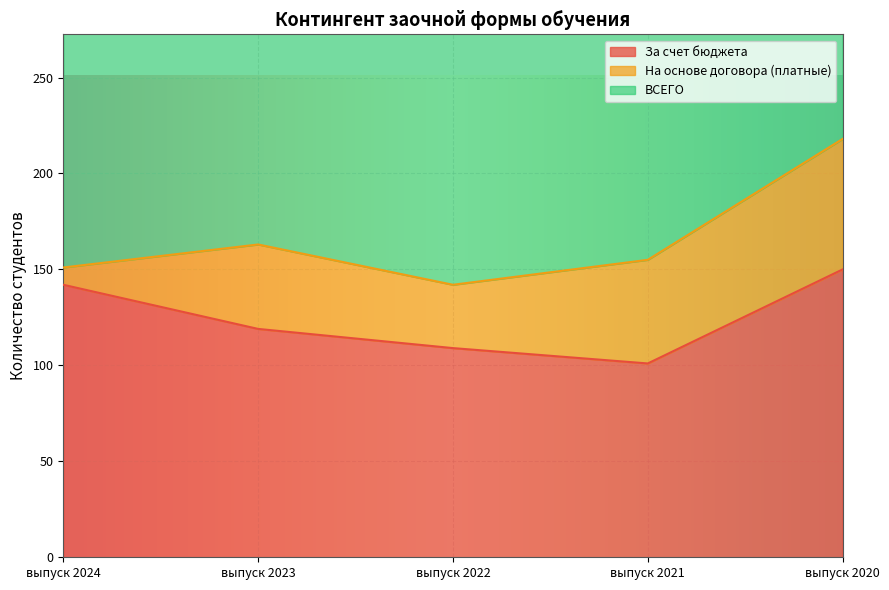

Rank the categories by За счет бюджета value from lowest to highest.

выпуск 2021, выпуск 2022, выпуск 2023, выпуск 2024, выпуск 2020